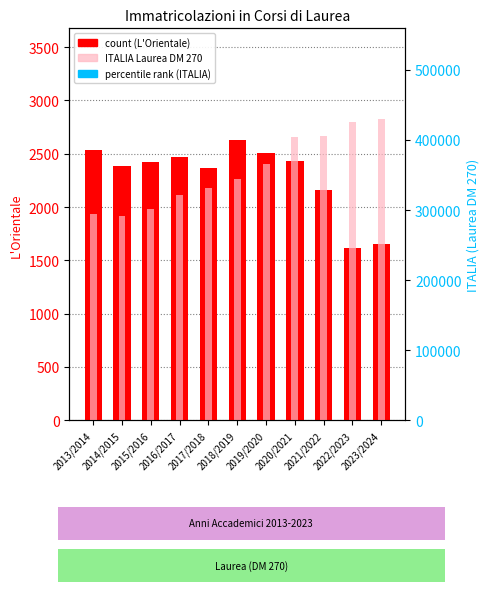

Reading left to right, list all the values displayed in this chart.

L'Orientale: 2013/2014=2534	2014/2015=2381	2015/2016=2426	2016/2017=2472	2017/2018=2363	2018/2019=2626	2019/2020=2504	2020/2021=2436	2021/2022=2160	2022/2023=1614	2023/2024=1652
ITALIA (Laurea DM 270): 2013/2014=293699	2014/2015=291354	2015/2016=301735	2016/2017=320835	2017/2018=332070	2018/2019=343992	2019/2020=366064	2020/2021=404005	2021/2022=404970	2022/2023=425084	2023/2024=430256